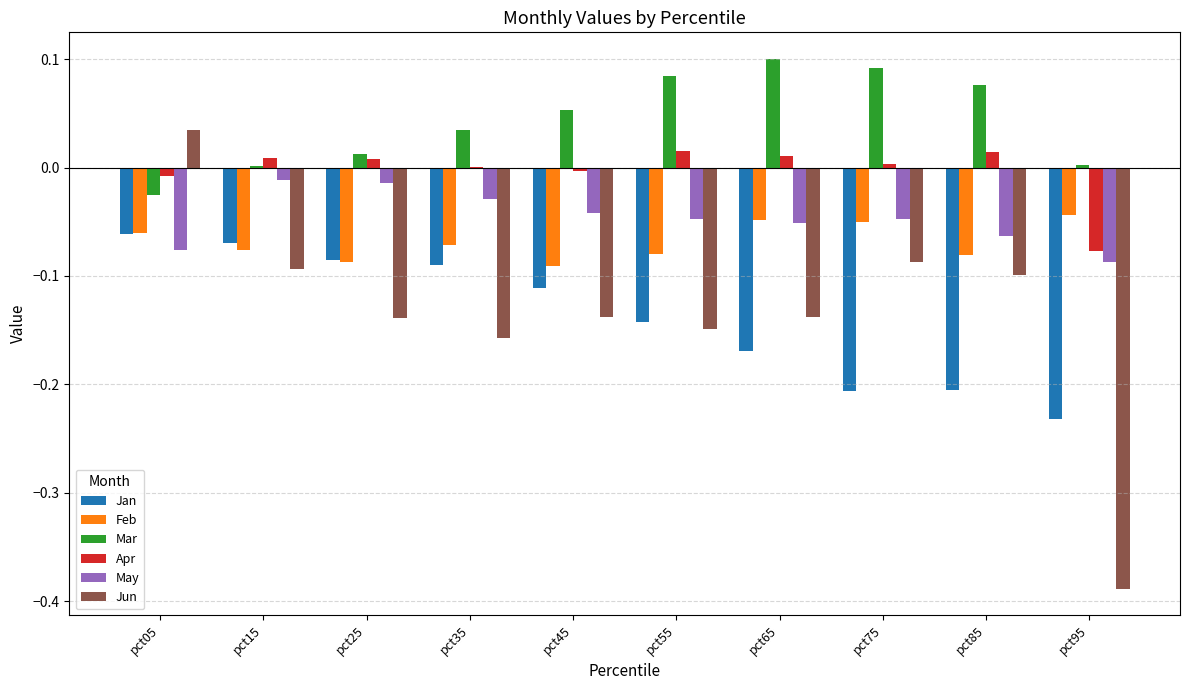

How many series are shown in this chart?

6